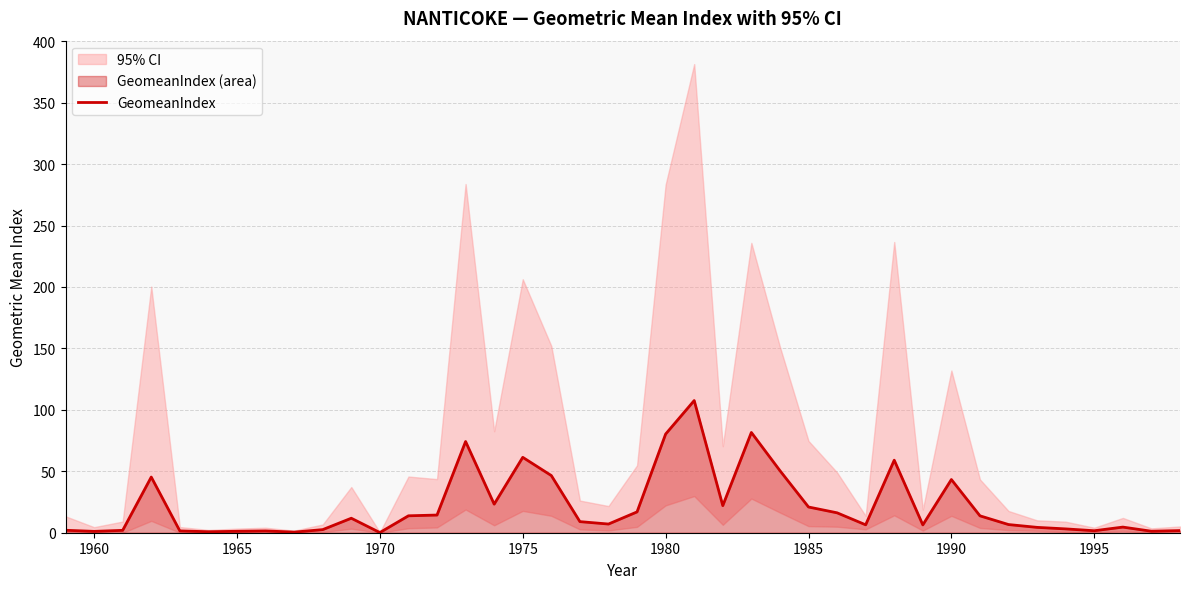

How many categories are shown in the chart?

40